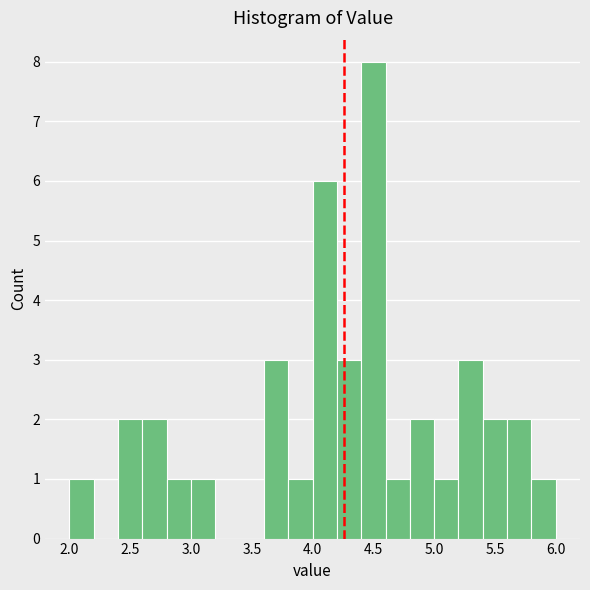

Over which range of the x-axis is the bar tallest?

4.4 to 4.6